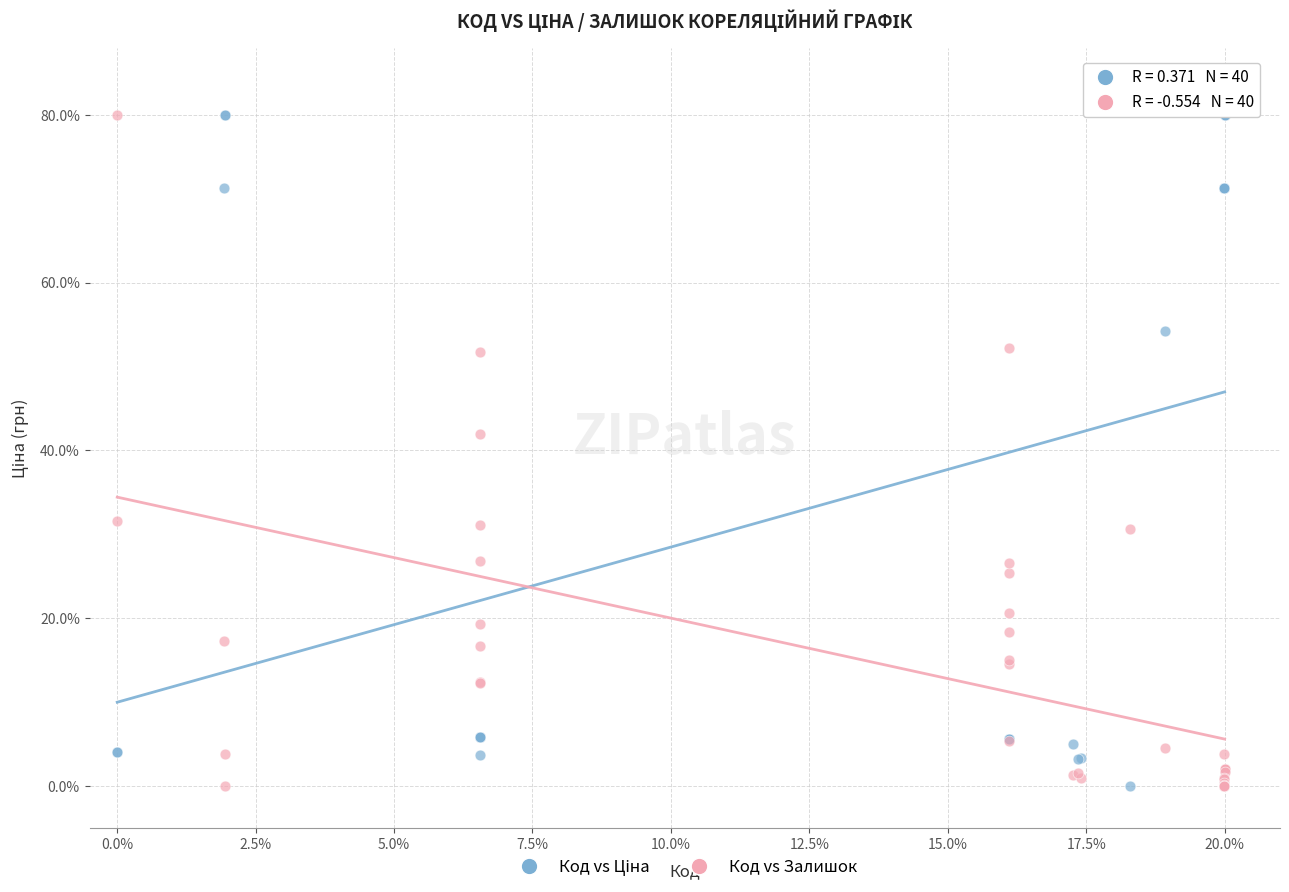

What is the X range (max minus min) for the scatter plot?

20.0